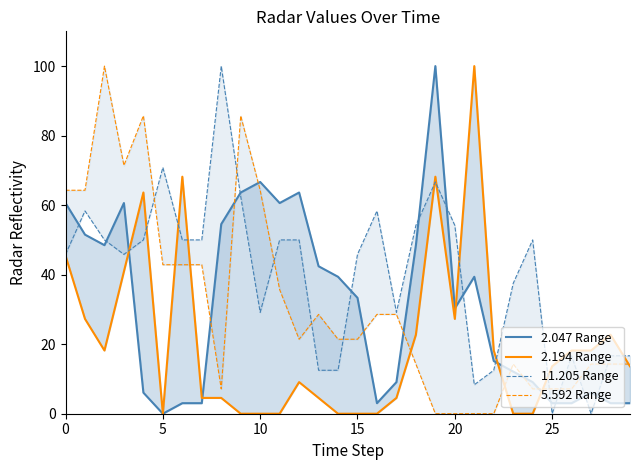

Between 20 and 21, which series saw the biggest shift?

2.194 Range